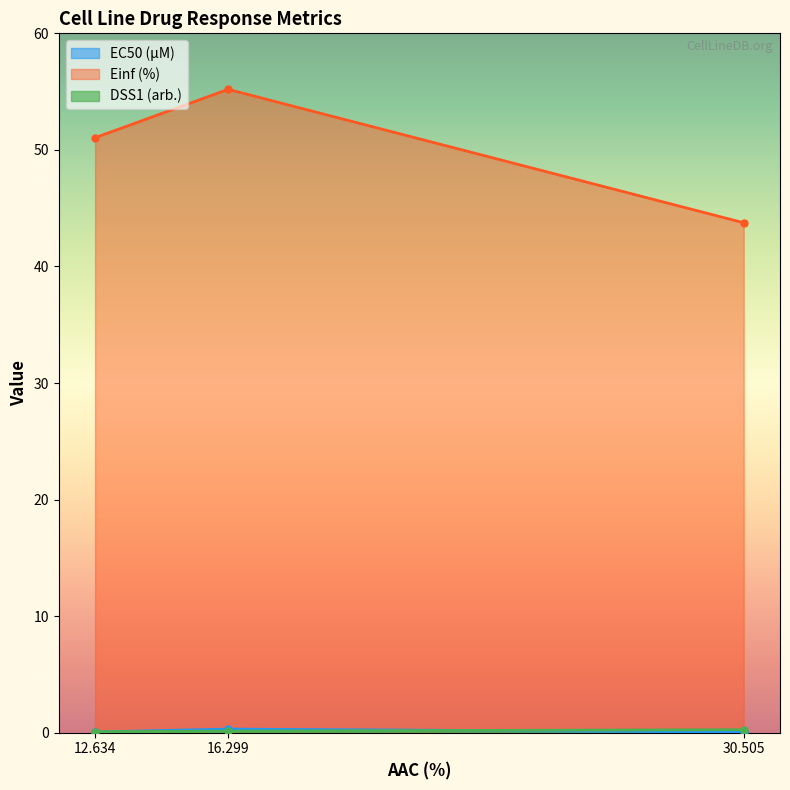

What is the total value across all series at 16.299?

55.6